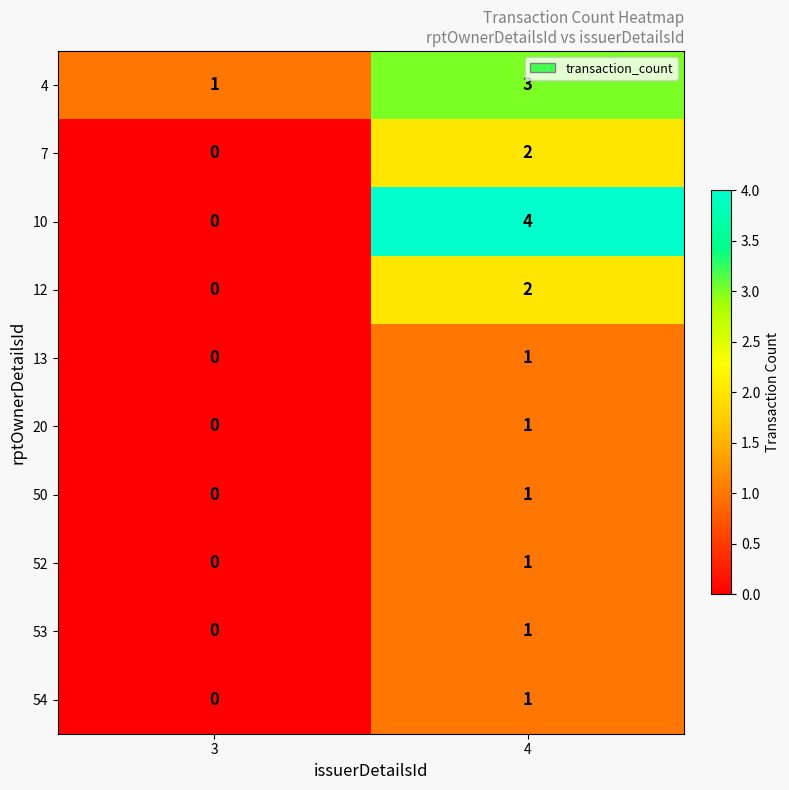

Is it true that 10 equals 7 at 4?

False